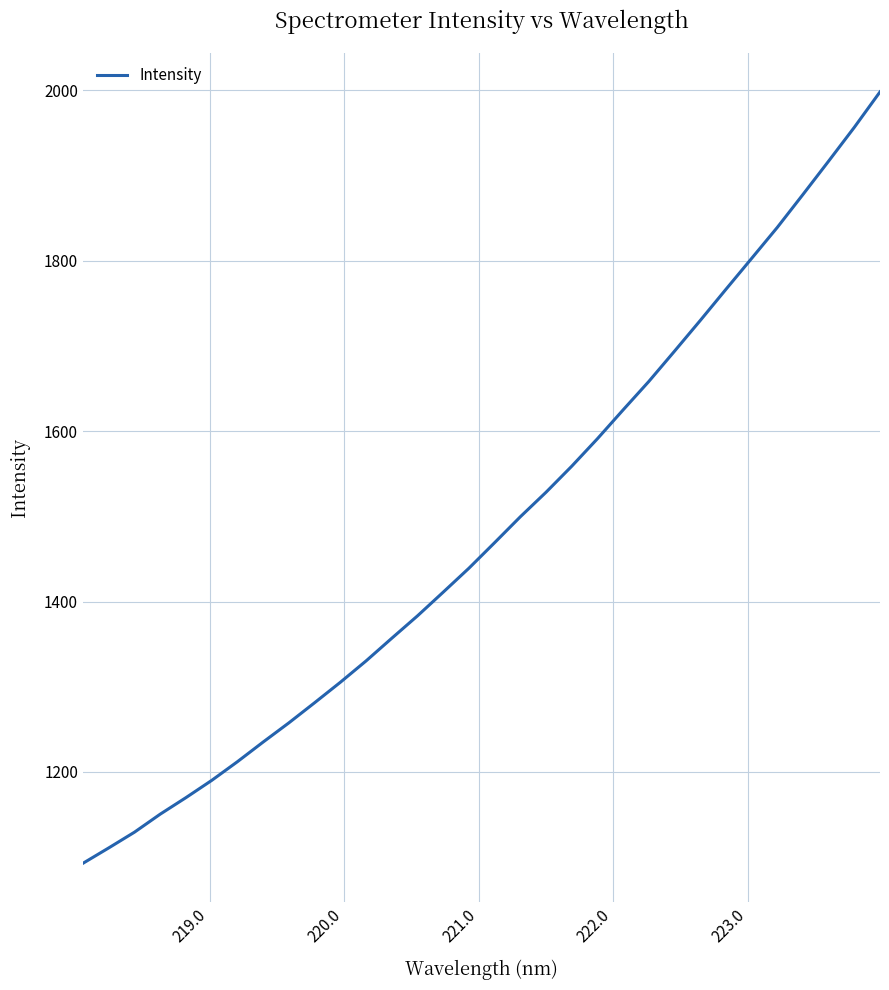

Does the chart have visible grid lines?

Yes